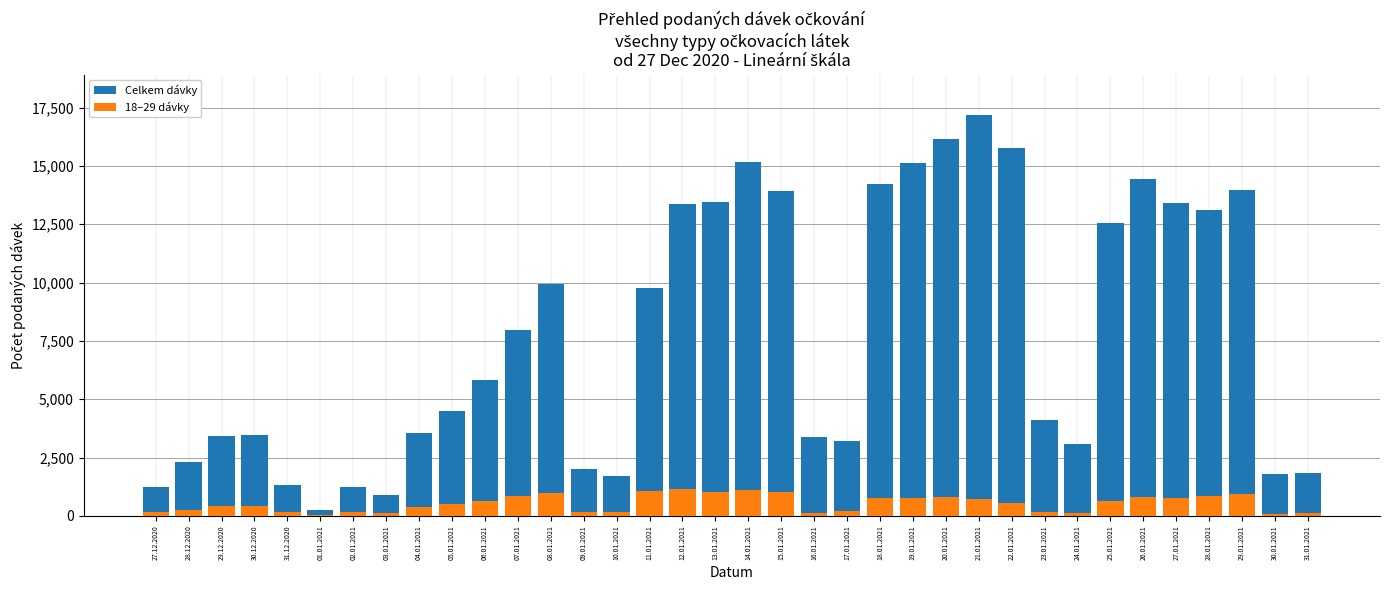

Reading right to left, list all the values displayed in this chart.

Celkem dávky: 31.01.2021=1838	30.01.2021=1795	29.01.2021=13953	28.01.2021=13102	27.01.2021=13415	26.01.2021=14430	25.01.2021=12535	24.01.2021=3098	23.01.2021=4127	22.01.2021=15755	21.01.2021=17193	20.01.2021=16145	19.01.2021=15123	18.01.2021=14235	17.01.2021=3225	16.01.2021=3372	15.01.2021=13906	14.01.2021=15158	13.01.2021=13464	12.01.2021=13346	11.01.2021=9774	10.01.2021=1722	09.01.2021=2008	08.01.2021=9923	07.01.2021=7950	06.01.2021=5808	05.01.2021=4494	04.01.2021=3561	03.01.2021=913	02.01.2021=1250	01.01.2021=260	31.12.2020=1306	30.12.2020=3459	29.12.2020=3441	28.12.2020=2291	27.12.2020=1249
18–29 dávky: 31.01.2021=113	30.01.2021=99	29.01.2021=921	28.01.2021=868	27.01.2021=778	26.01.2021=804	25.01.2021=648	24.01.2021=125	23.01.2021=152	22.01.2021=566	21.01.2021=719	20.01.2021=789	19.01.2021=747	18.01.2021=783	17.01.2021=190	16.01.2021=136	15.01.2021=1002	14.01.2021=1087	13.01.2021=1025	12.01.2021=1145	11.01.2021=1047	10.01.2021=151	09.01.2021=152	08.01.2021=975	07.01.2021=852	06.01.2021=630	05.01.2021=489	04.01.2021=360	03.01.2021=103	02.01.2021=149	01.01.2021=22	31.12.2020=154	30.12.2020=419	29.12.2020=410	28.12.2020=269	27.12.2020=159